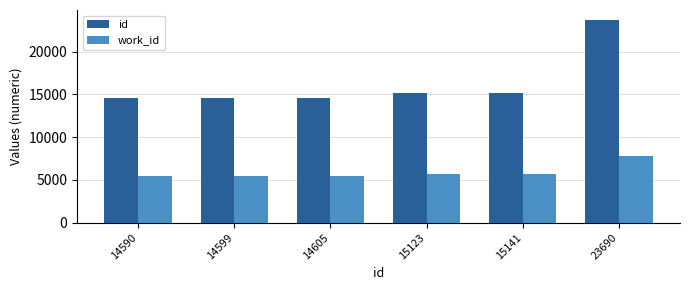

What is the smallest value displayed?

5459